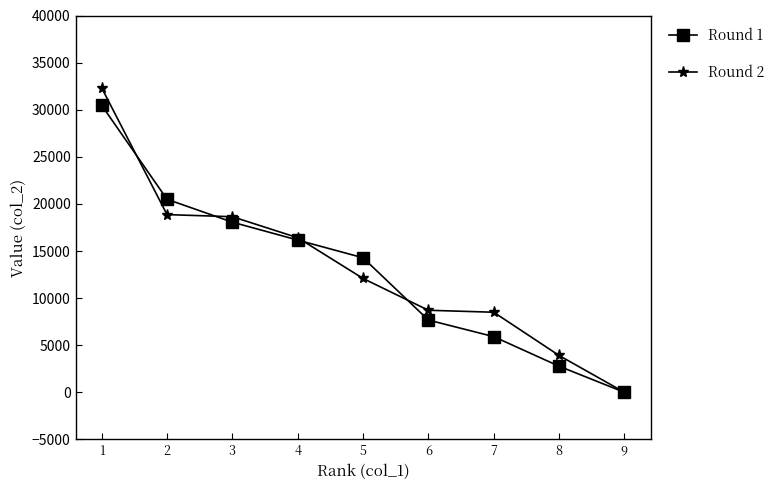

Reading left to right, list all the values displayed in this chart.

Round 1: 30460	20490	18060	16160	14280	7670	5910	2770	0
Round 2: 32315	18865	18640	16410	12085	8710	8500	3910	0